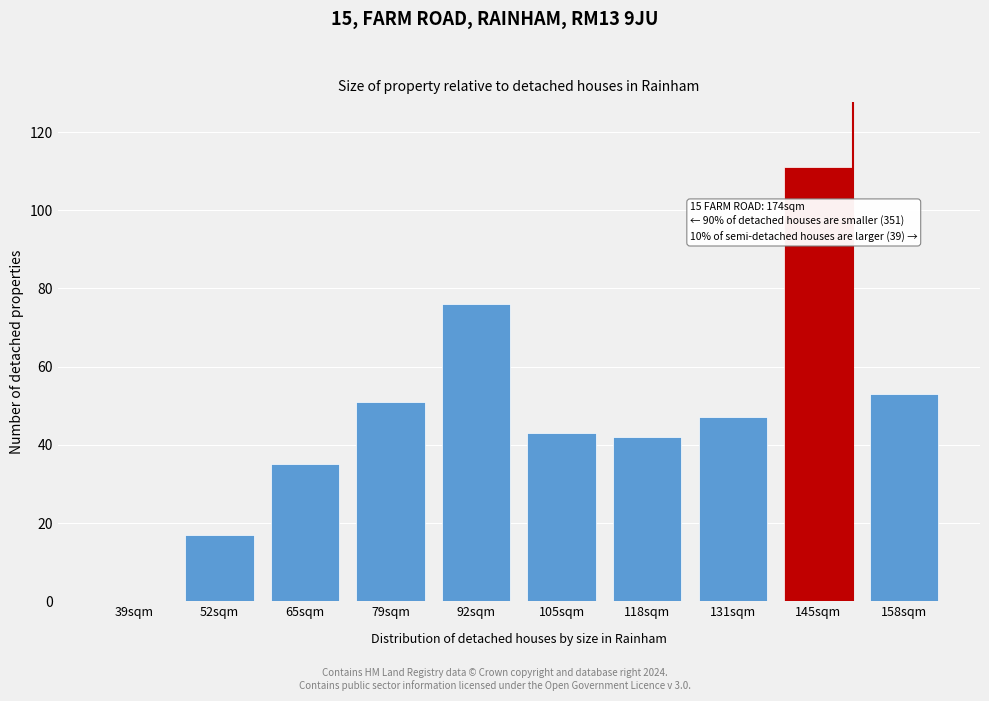

Reading left to right, list all the values displayed in this chart.

39sqm=0	52sqm=17	65sqm=35	79sqm=51	92sqm=76	105sqm=43	118sqm=42	131sqm=47	145sqm=111	158sqm=53